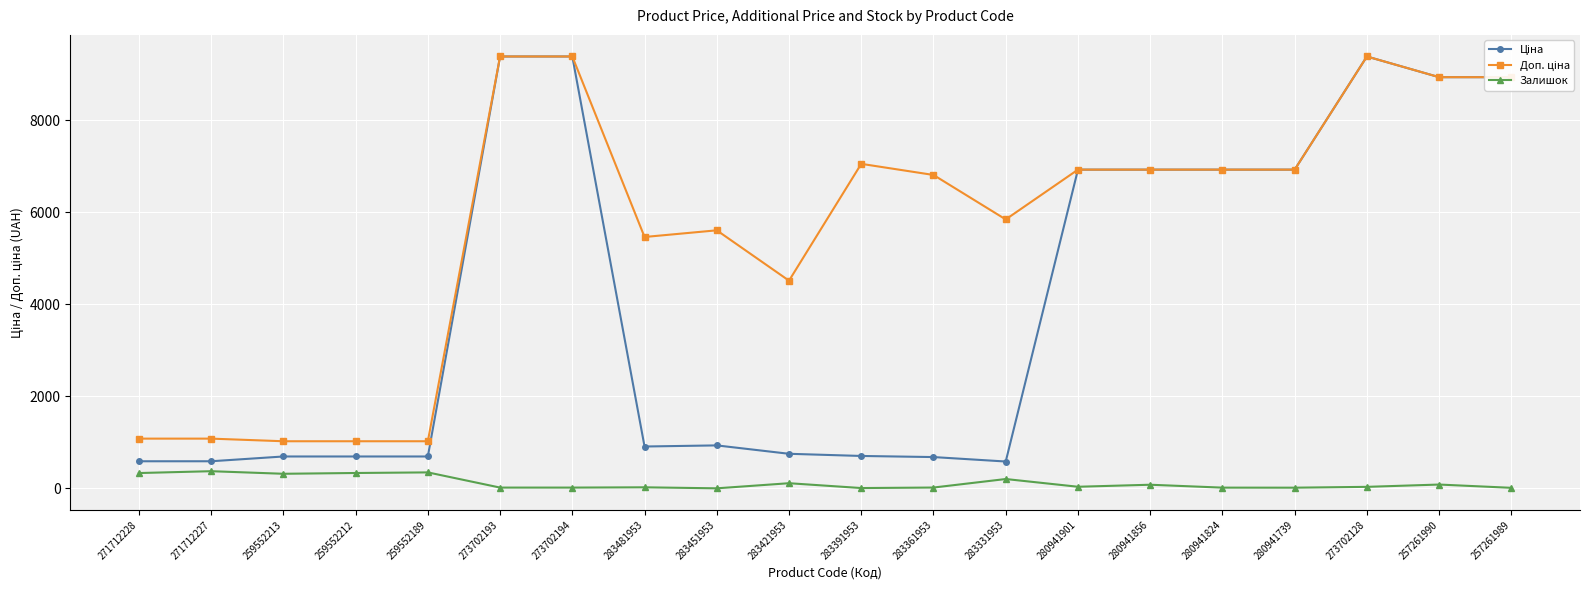

At how many categories does at least one series exceed 7376?

5